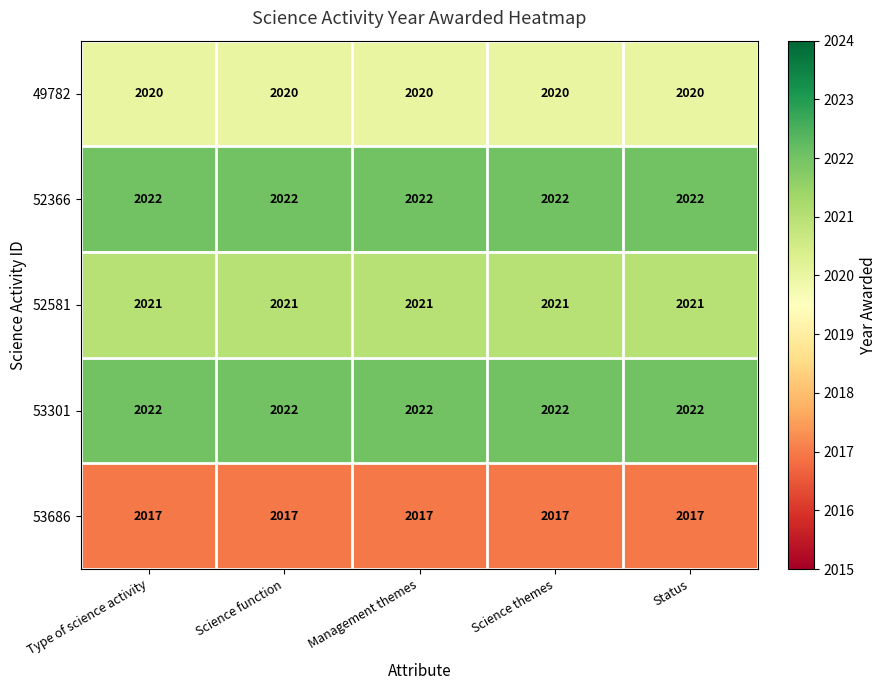

What is the greatest value displayed?

2022